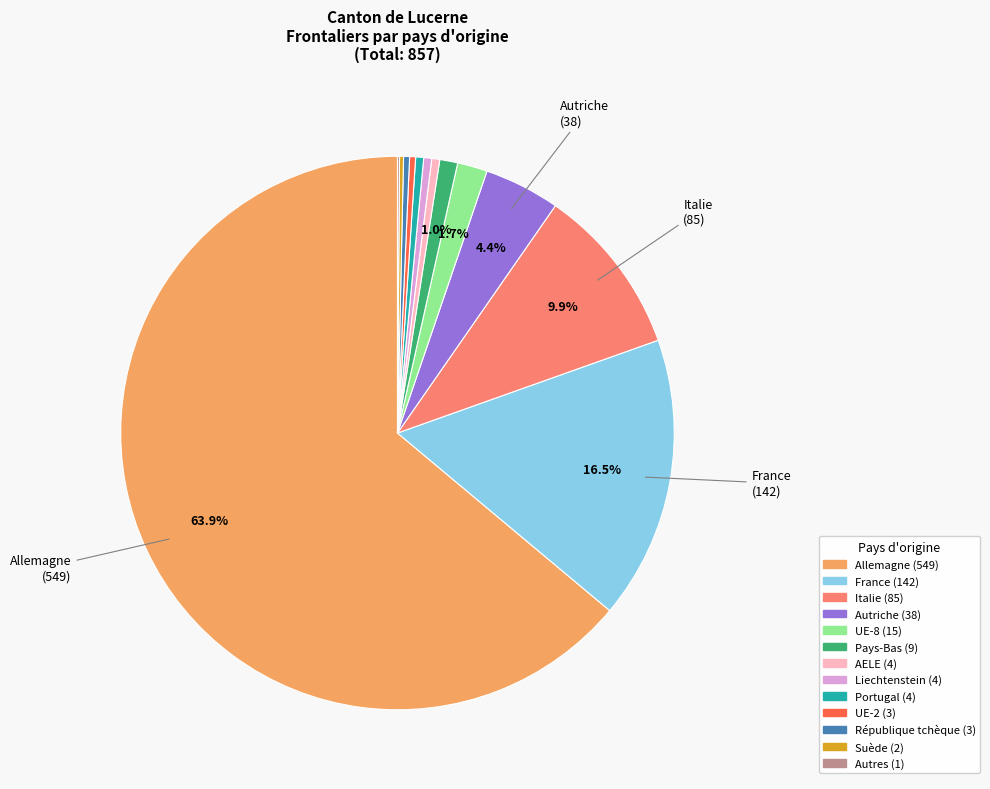

What is the ratio of the value at Portugal to the value at Liechtenstein?

1.0